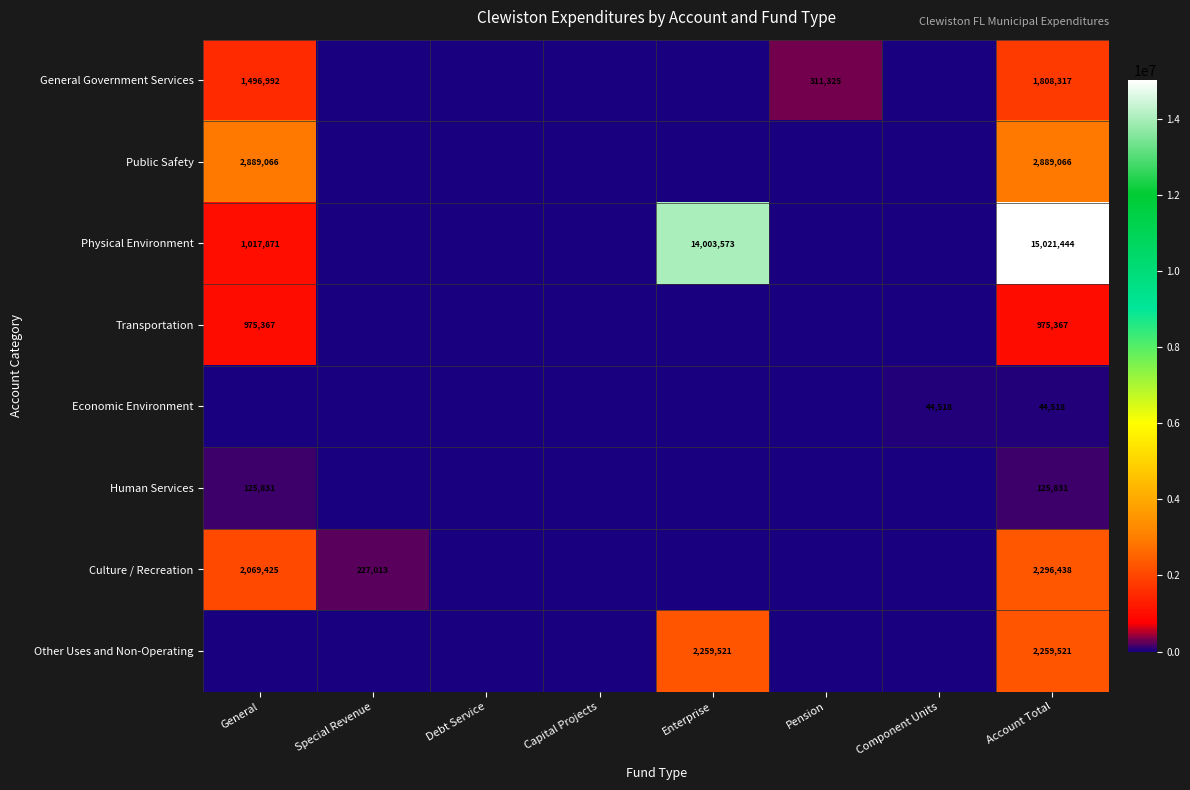

The Physical Environment series shows 15021444 at Account Total. True or false?

True